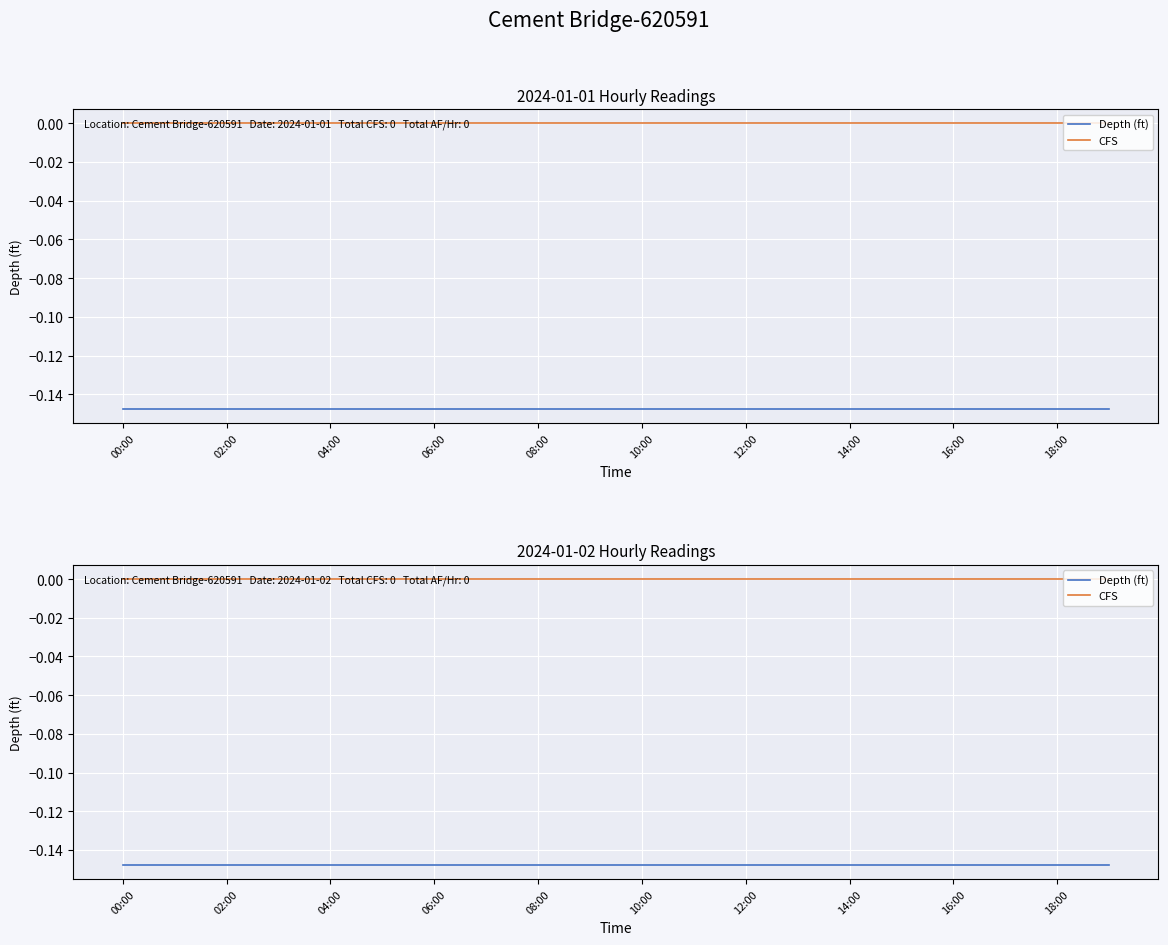

What is the sum of the Depth (ft) values at 06:00 and 08:00?

-0.3